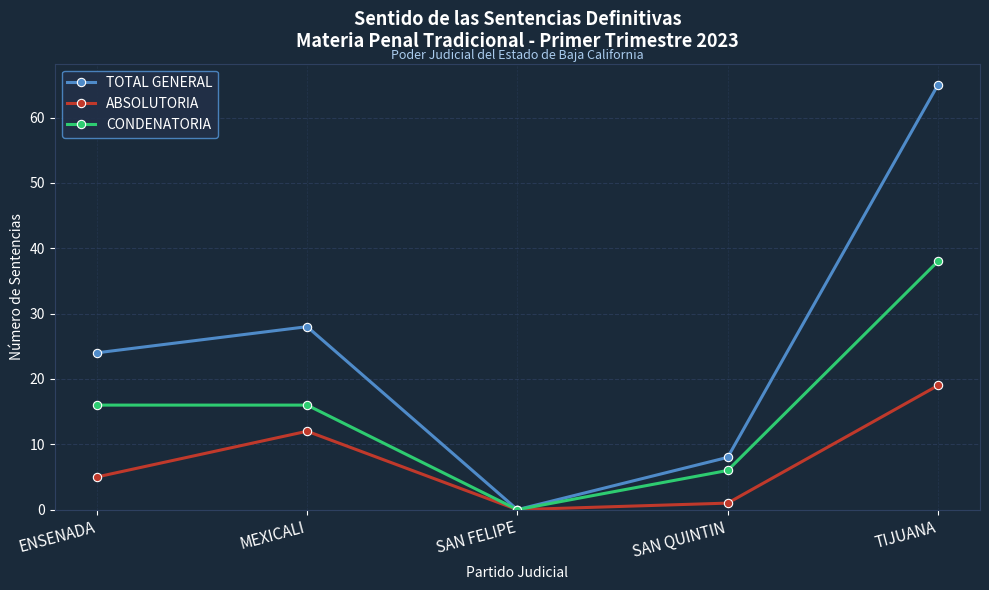

At which category does the chart reach its minimum across all series?

SAN FELIPE